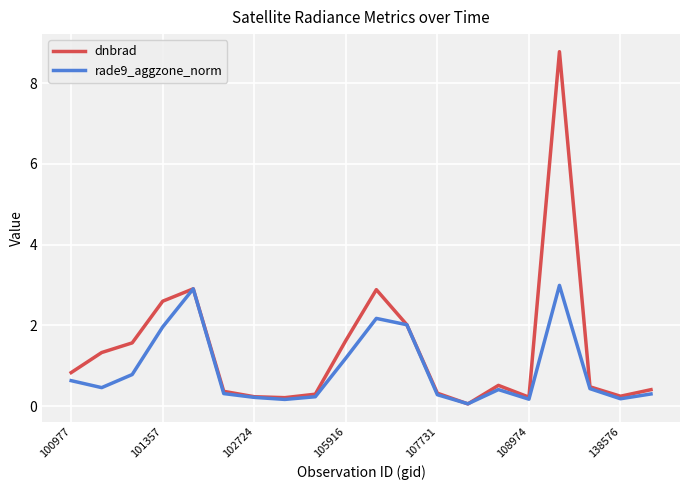

List the series in order of their overall mean, highest first.

dnbrad, rade9_aggzone_norm